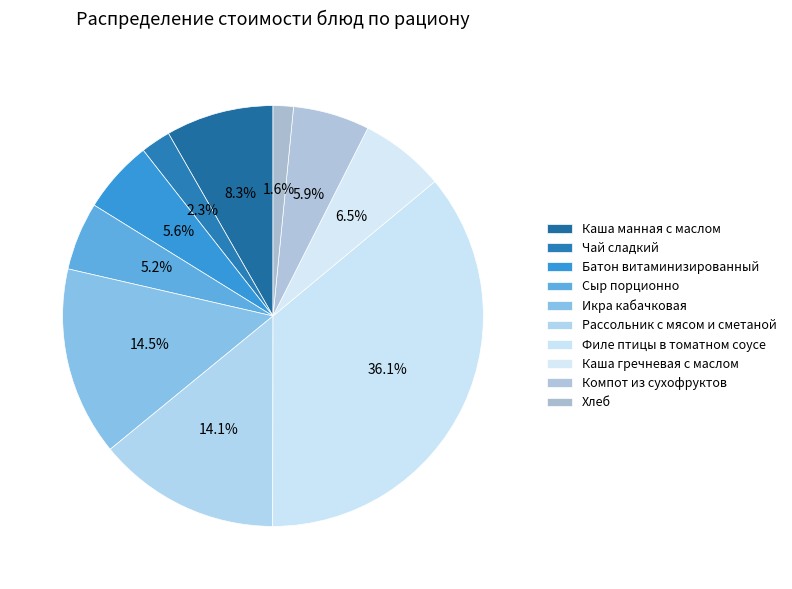

Count the number of slices in the pie.

10